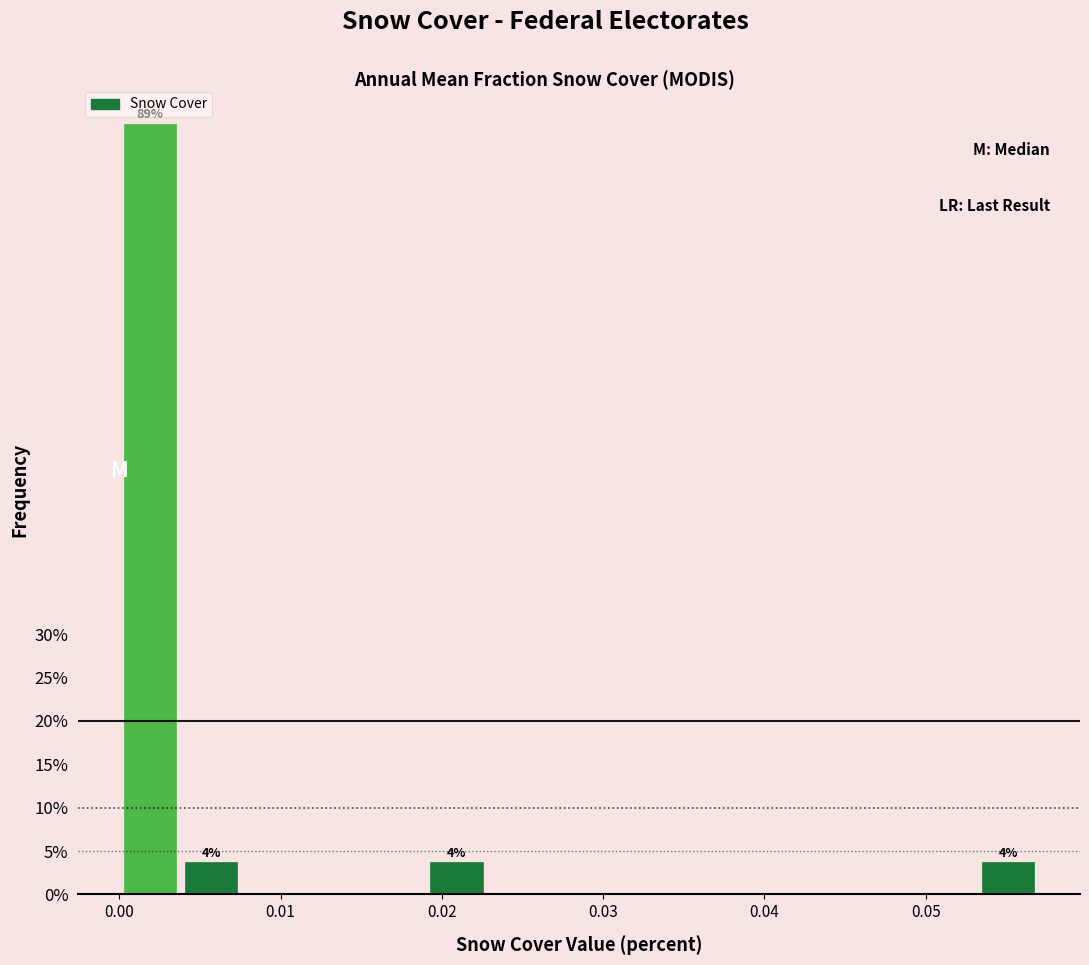

Around what value on the x-axis is the tallest bar? Give the approximate position of its centre, as read against the axis.

0.002